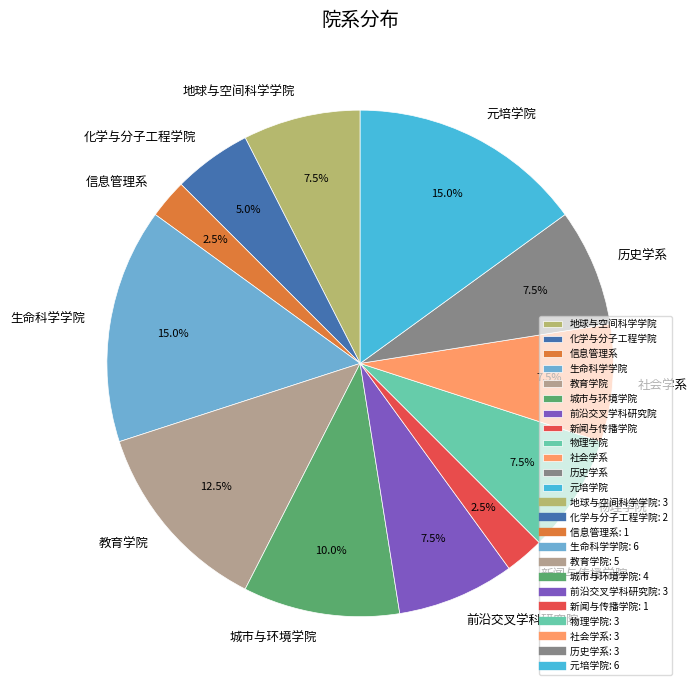

Approximately how many times larger is the value at 地球与空间科学学院 compared to 元培学院?

0.5